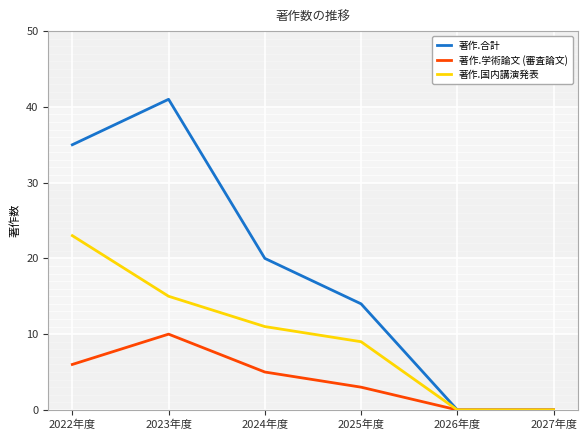

What is the difference between the 著作.国内講演発表 values at 2026年度 and 2025年度?

9